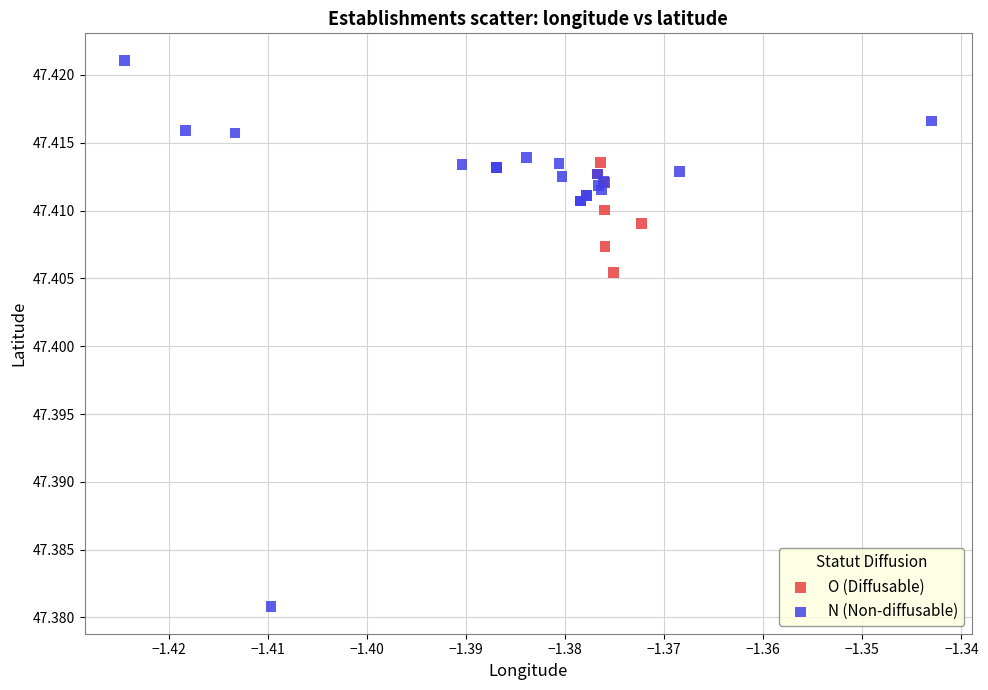

Which series contains the highest Y value?

N (Non-diffusable)